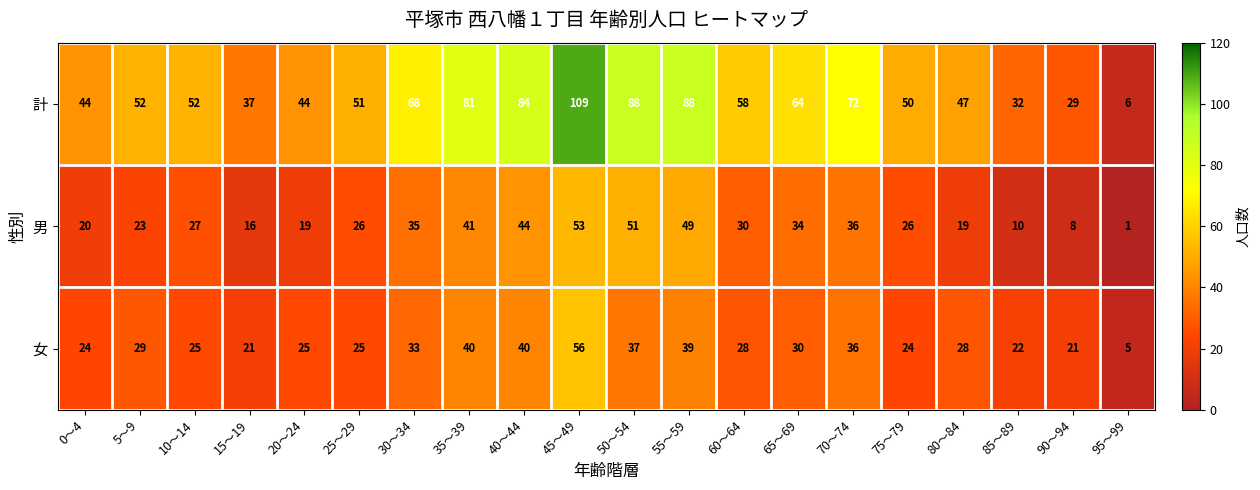

What value does the 女 series have at 20～24?

25